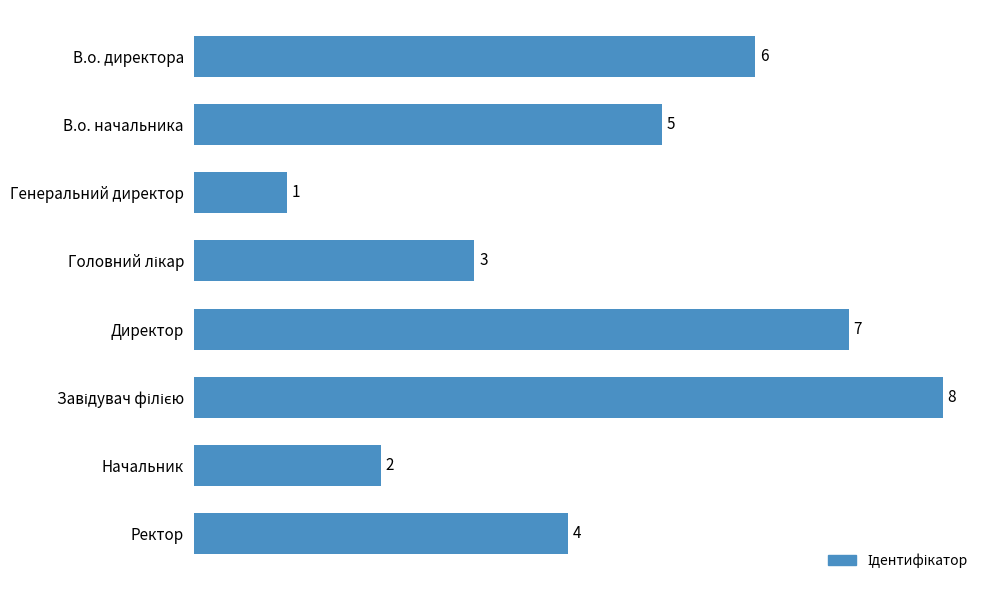

Which label corresponds to the smallest value in the chart?

Генеральний директор